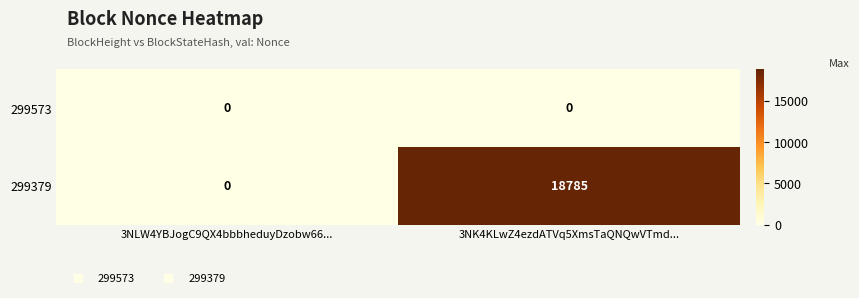

List the series in order of their overall mean, highest first.

299379, 299573